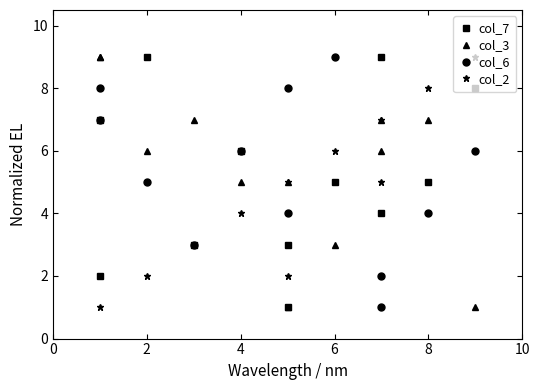

What is the smallest value displayed?

1